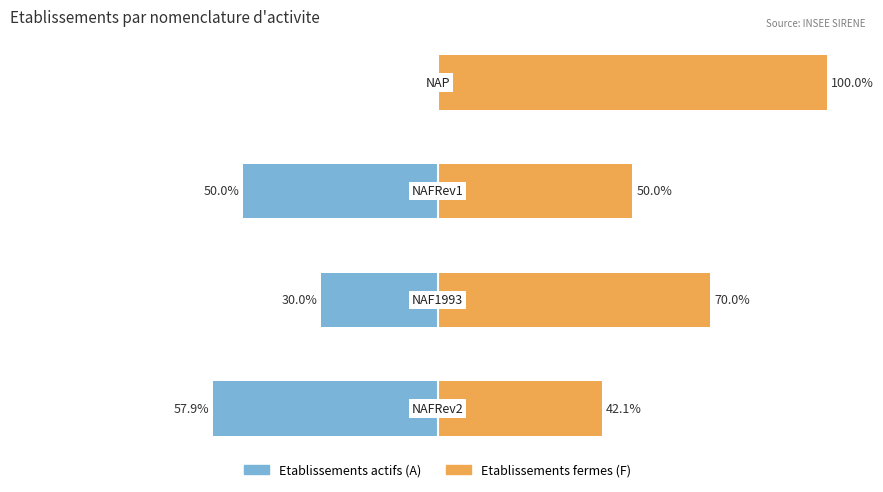

Rank the series by their average value, from lowest to highest.

Etablissements actifs (A), Etablissements fermes (F)